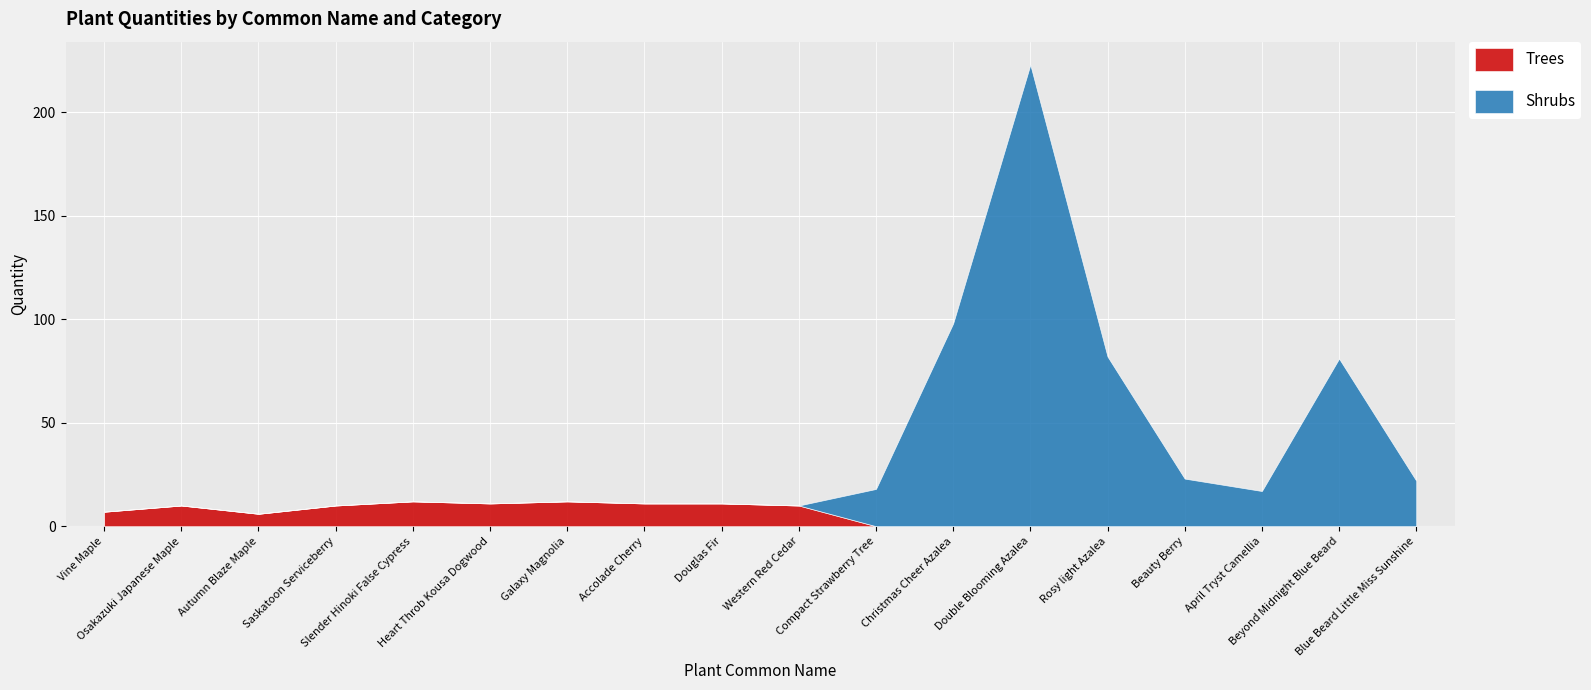

Where is Shrubs nearest to the value 111?

Christmas Cheer Azalea